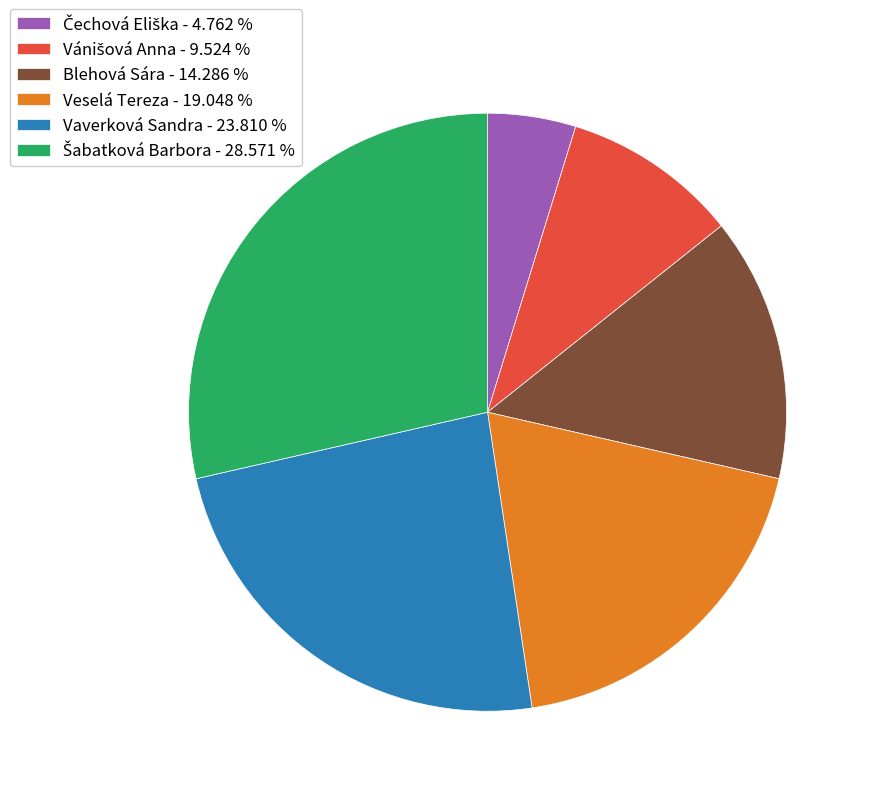

Does Veselá Tereza represent more than half of the total?

No